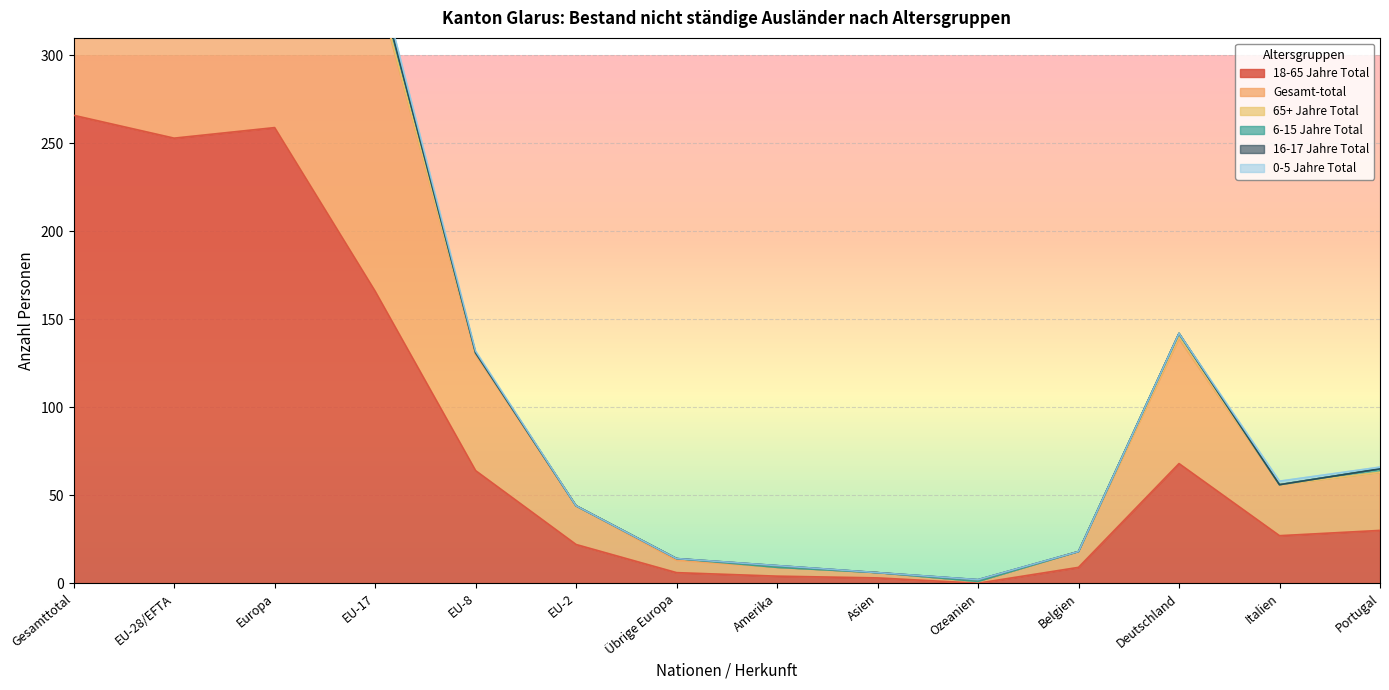

What position from the left is EU-2?

6